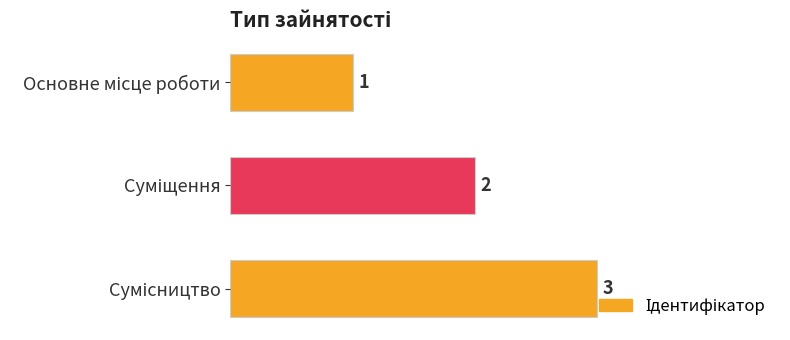

What is the value of the 1st bar from the top?

1